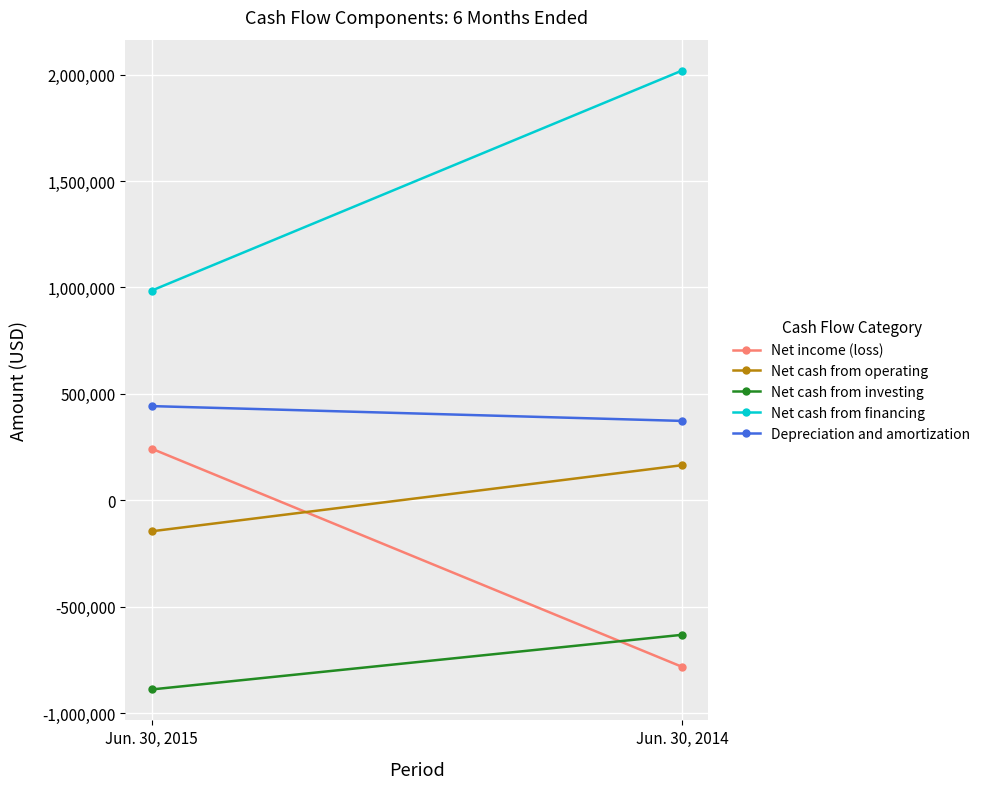

Between Jun. 30, 2015 and Jun. 30, 2014, which series saw the biggest shift?

Net cash from financing